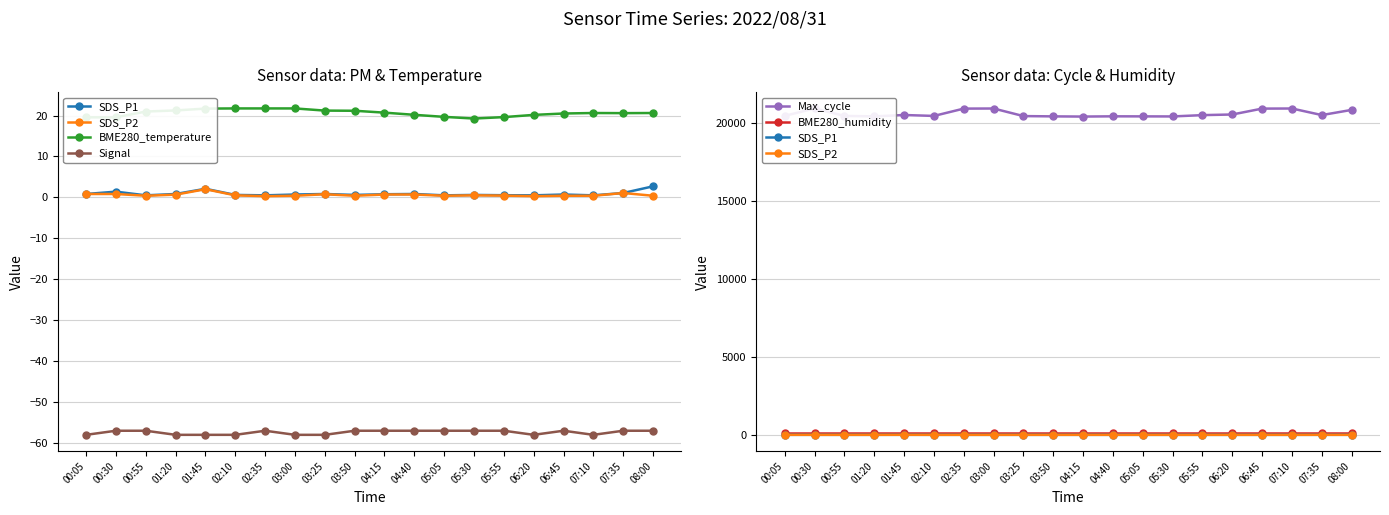

Does the chart display data point markers on the line(s)?

Yes